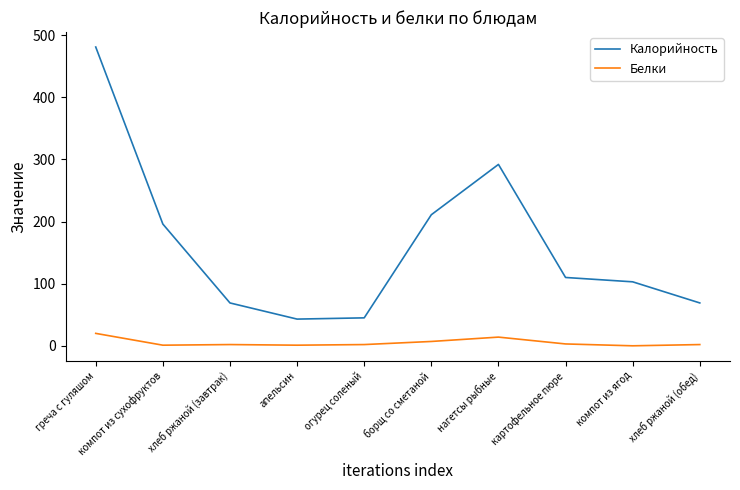

What is the average value of the Калорийность series?

162